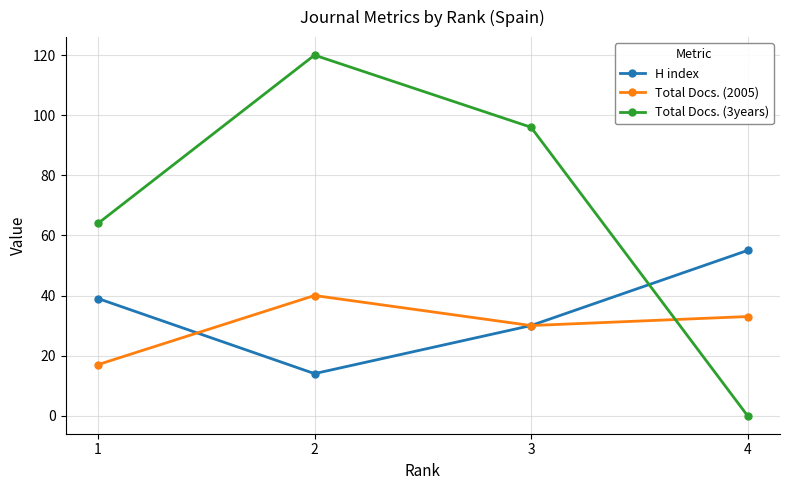

Count the Total Docs. (3years) values in the range 64 to 120.

3